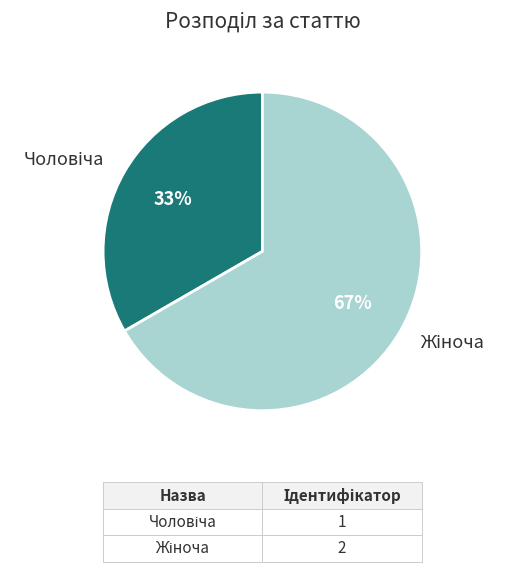

Is there any slice that represents more than half of the pie?

Yes